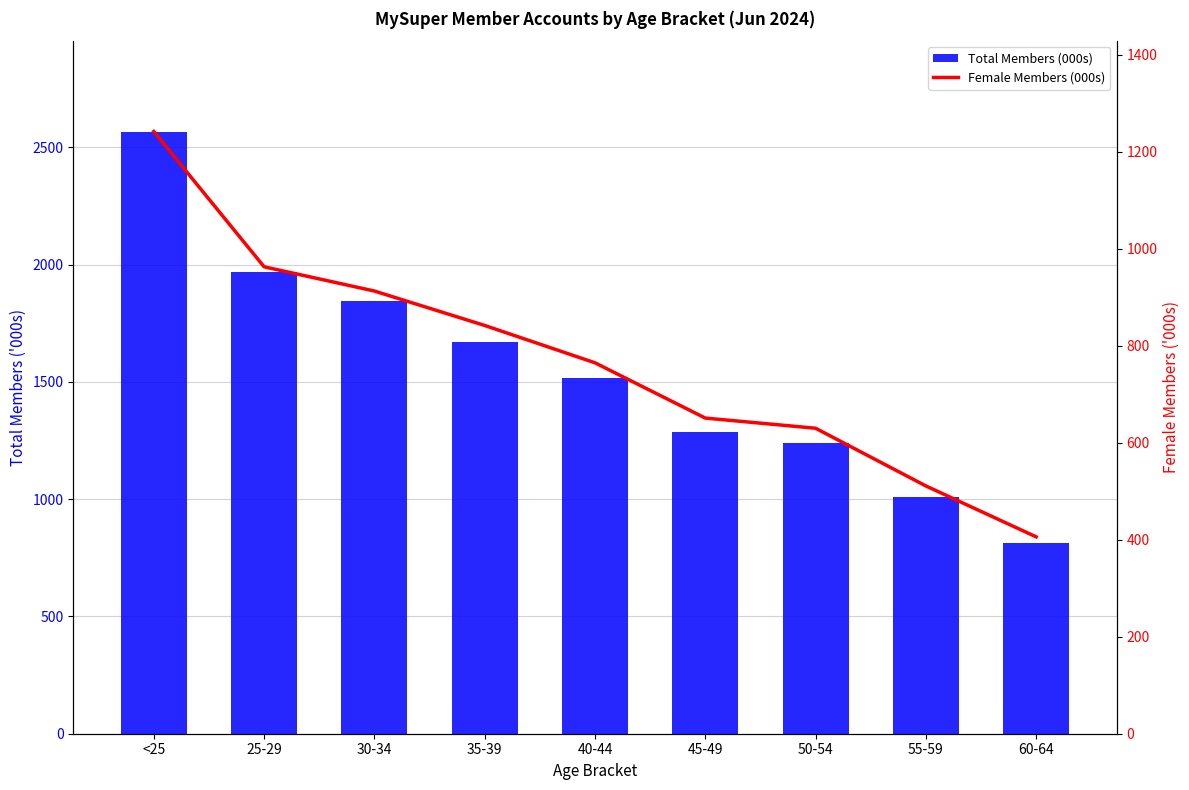

Reading left to right, extract all data points from this chart.

Total Members (000s): 2567	1970	1843	1668	1515	1286	1240	1009	811
Female Members (000s): 1242	963	913	842	765	651	630	511	406